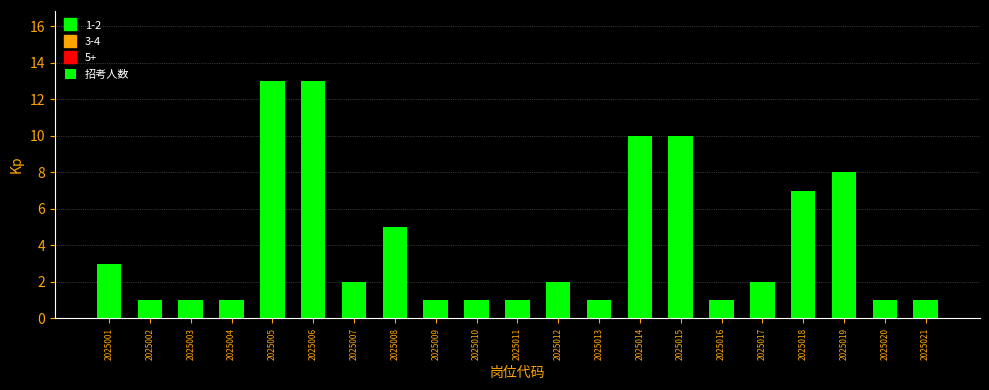

What is the change in value from 2025006 to 2025015?

-3